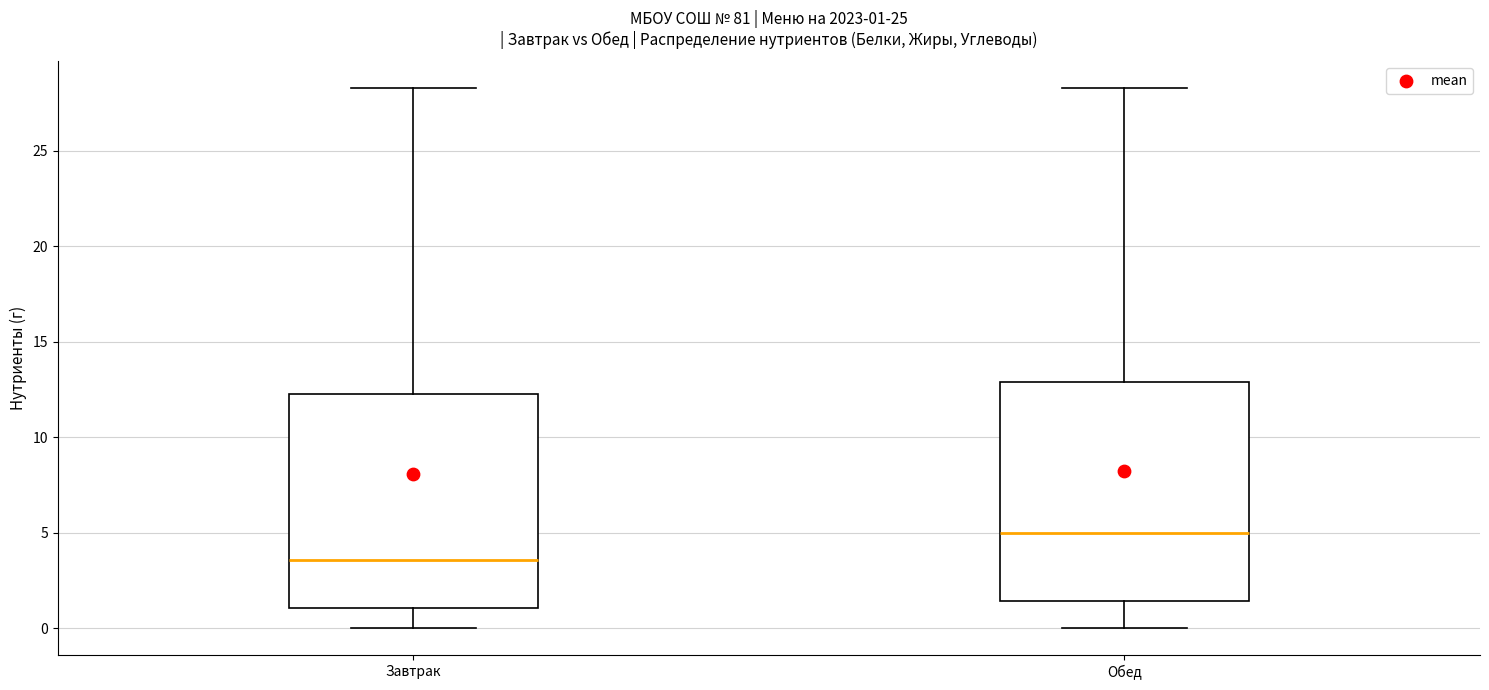

Which box's median line is the highest?

Обед